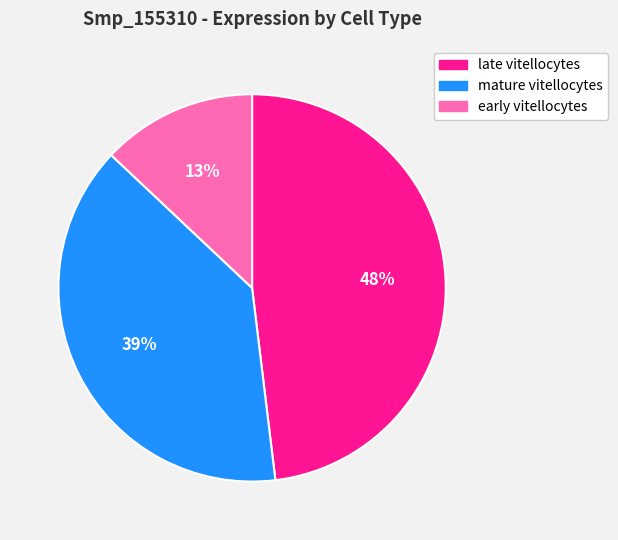

Rank the categories by value from lowest to highest.

early vitellocytes, mature vitellocytes, late vitellocytes